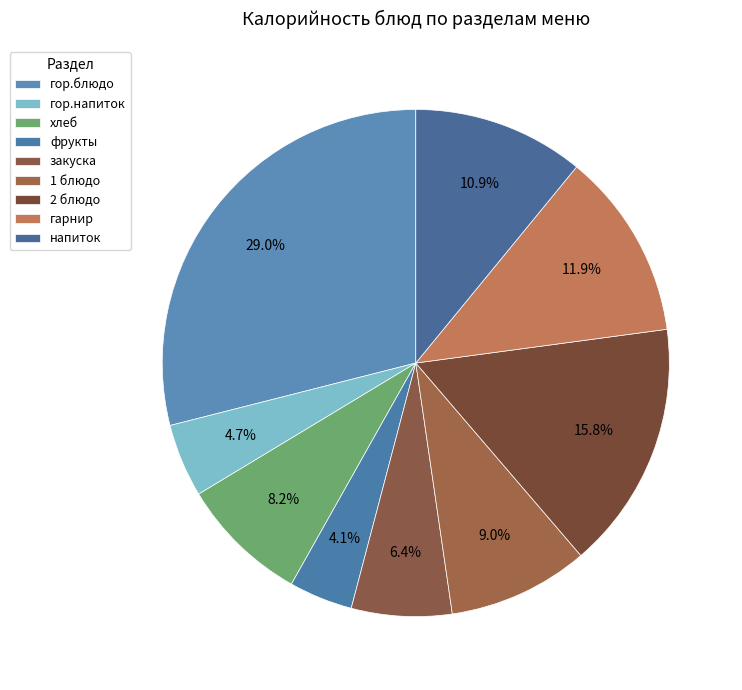

Rank the categories by value from highest to lowest.

гор.блюдо, 2 блюдо, гарнир, напиток, 1 блюдо, хлеб, закуска, гор.напиток, фрукты